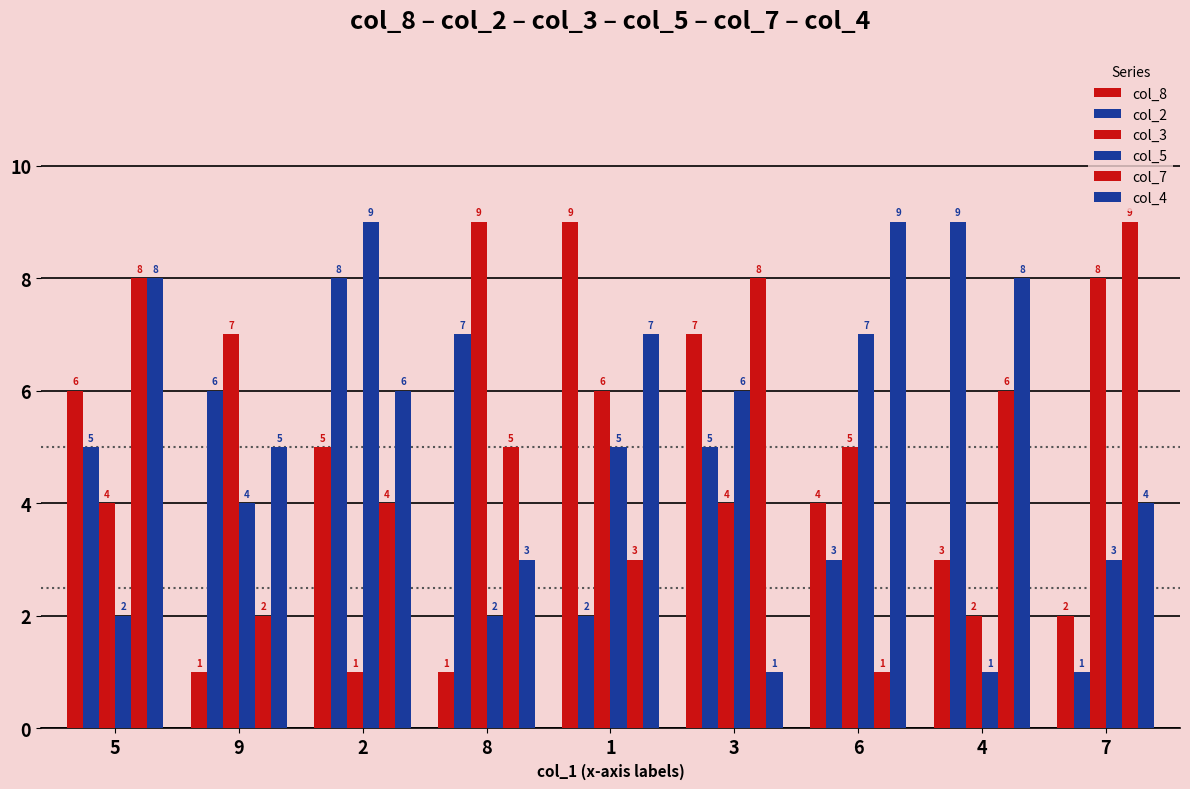

How many bars are there in each group?

6